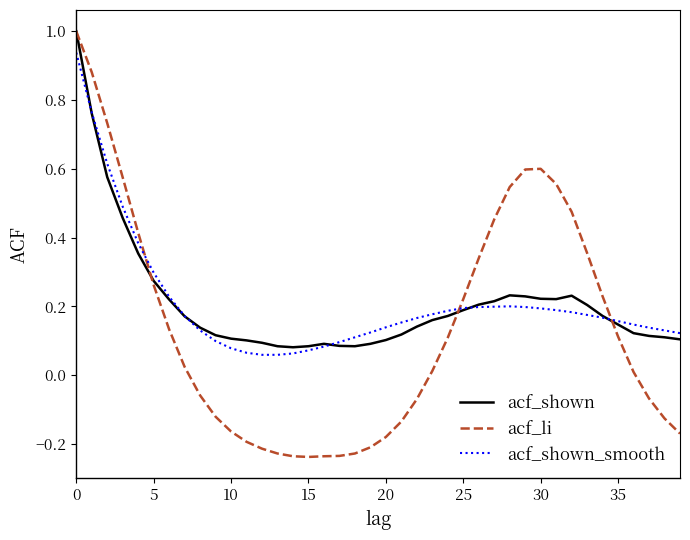

At how many categories does at least one series exceed 0?

40